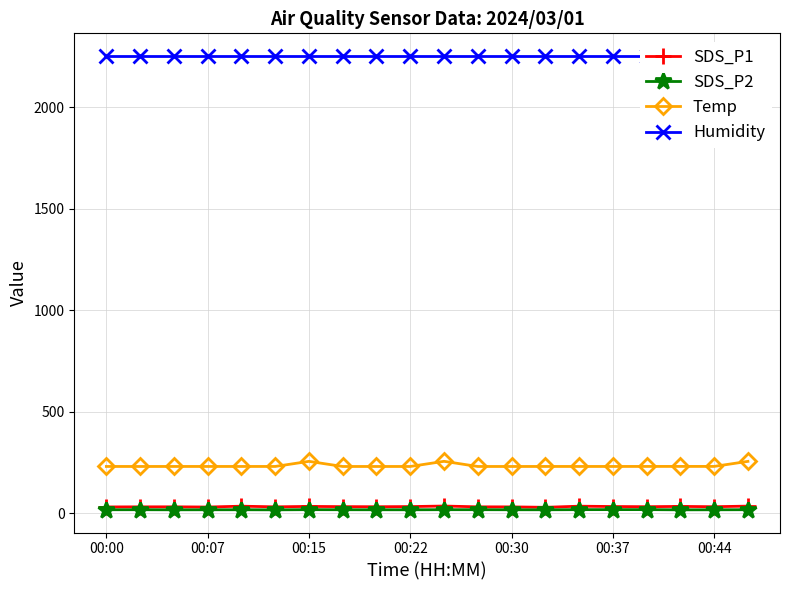

True or false: SDS_P2 has more than 0 points higher than both neighbors.

True